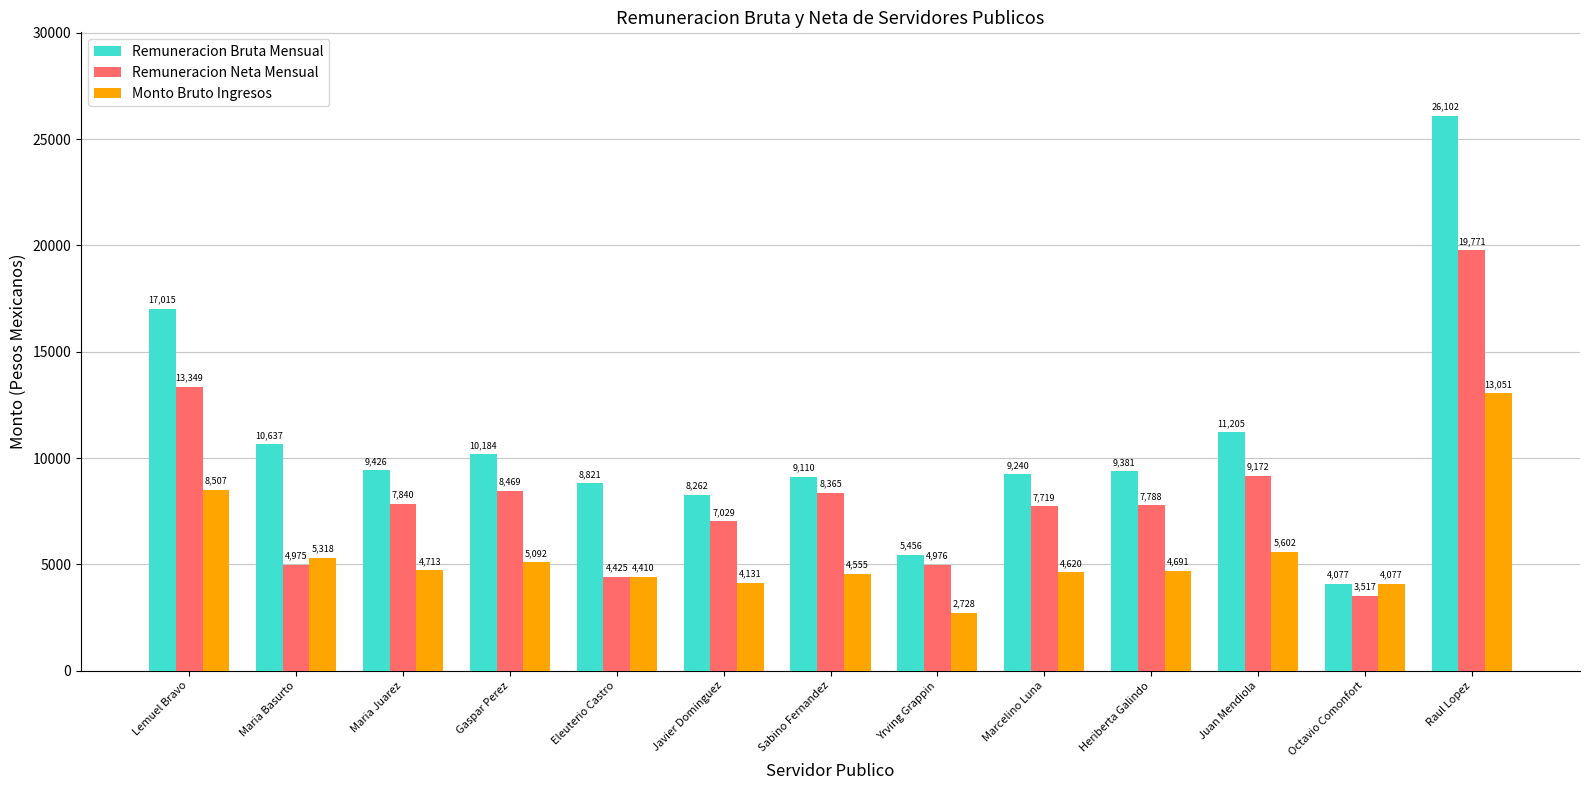

Where is Monto Bruto Ingresos nearest to the value 7889?

Lemuel Bravo